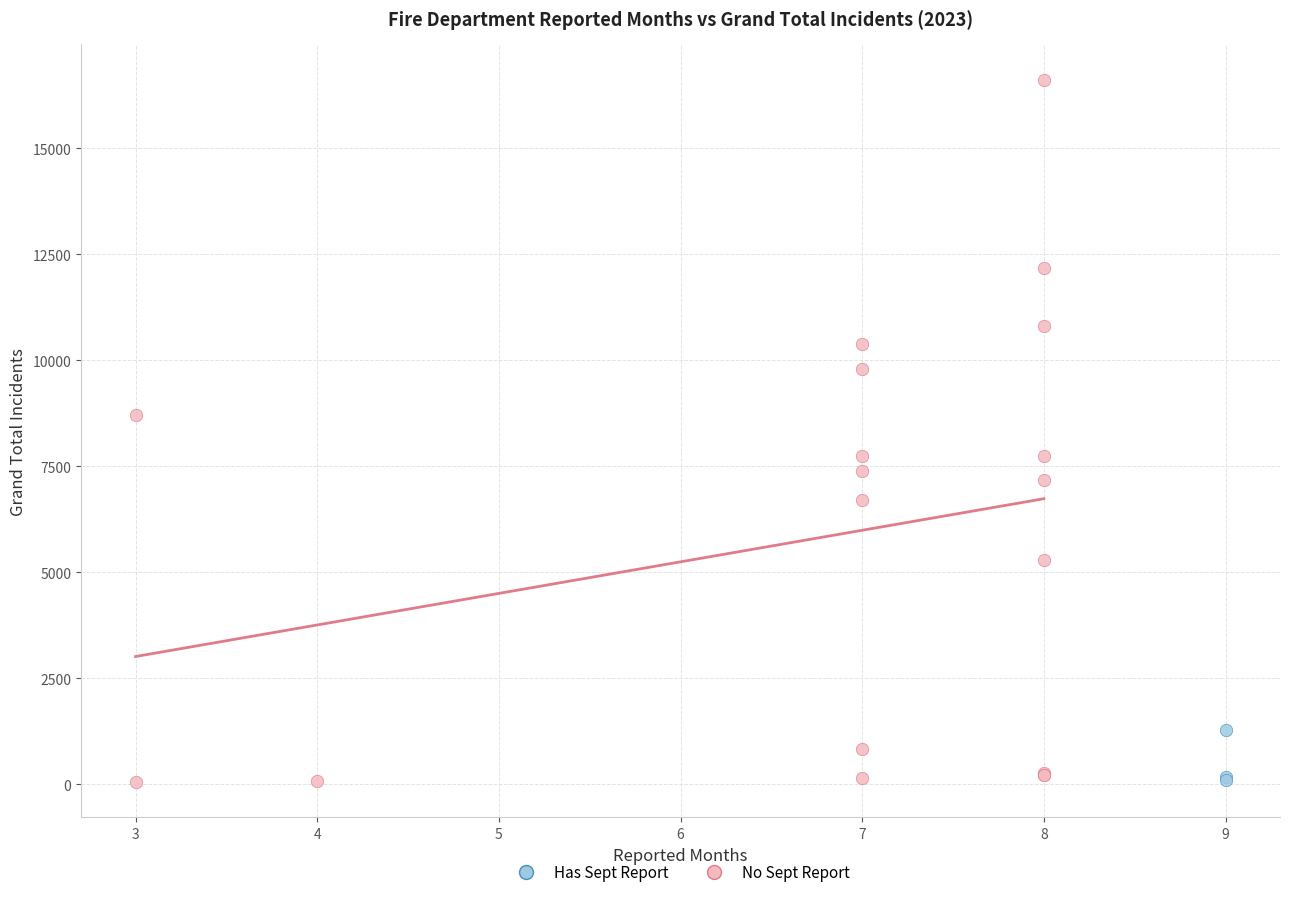

Which series has the largest Y range (max minus min)?

No Sept Report